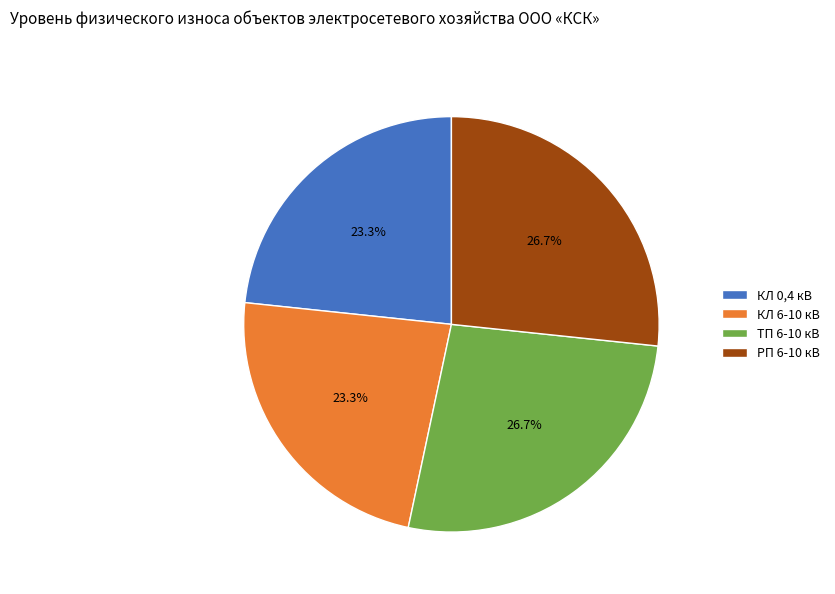

Approximately how many times larger is the value at РП 6-10 кВ compared to ТП 6-10 кВ?

1.0